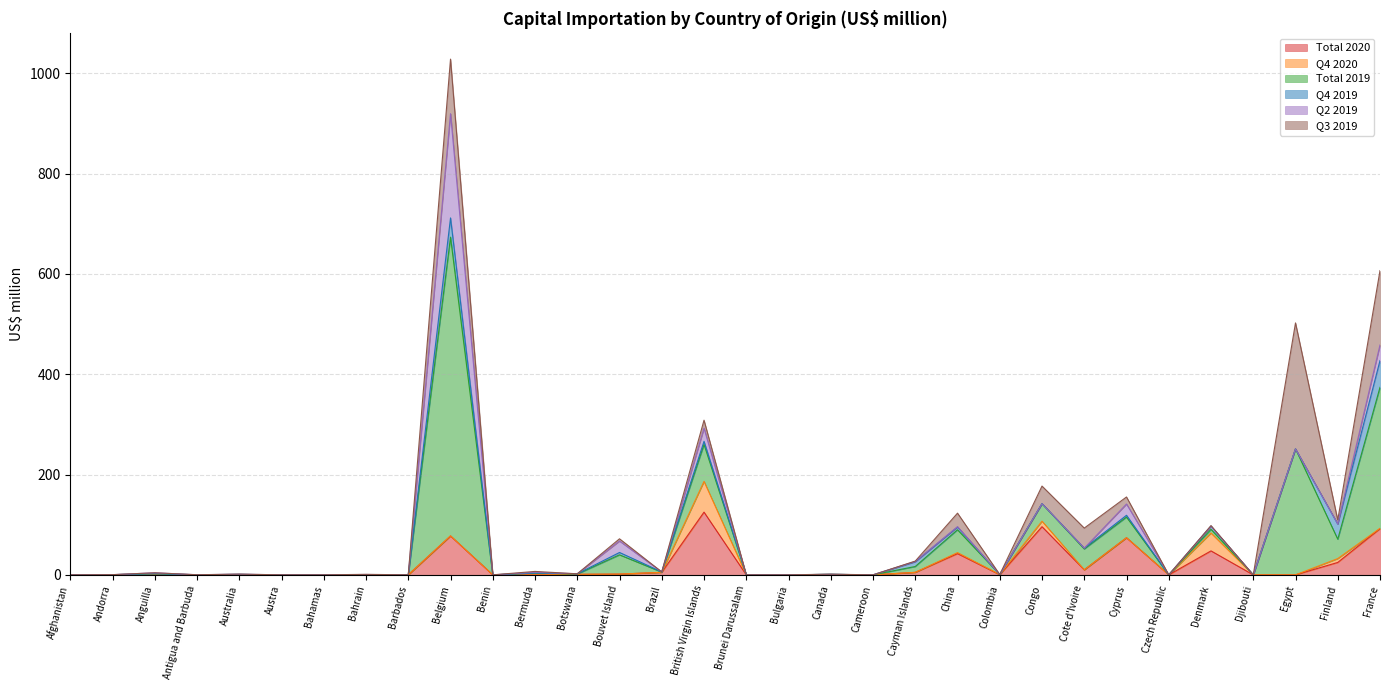

Where is the first local maximum for Q4 2020?

Belgium